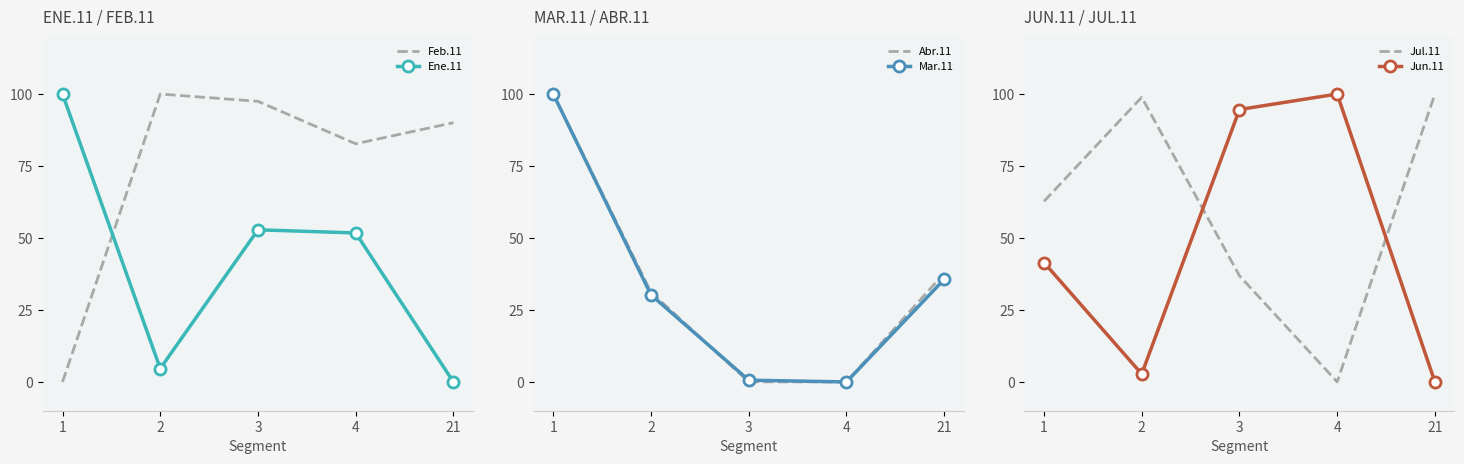

The value of Jun.11 at 4 is 33.0. True or false?

False